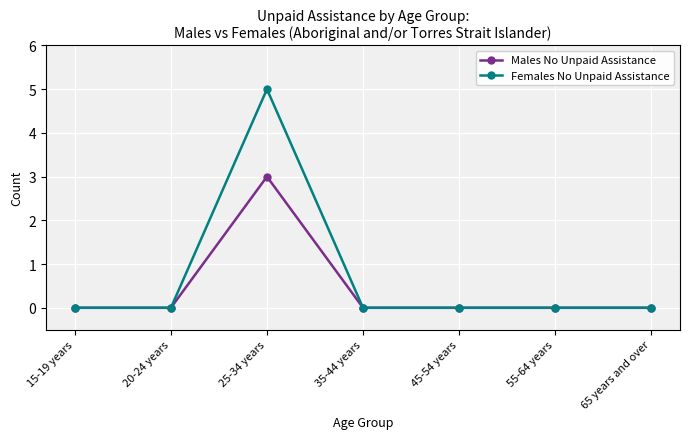

Reading left to right, transcribe all the data shown in this chart.

Males No Unpaid Assistance: 15-19 years=0	20-24 years=0	25-34 years=3	35-44 years=0	45-54 years=0	55-64 years=0	65 years and over=0
Females No Unpaid Assistance: 15-19 years=0	20-24 years=0	25-34 years=5	35-44 years=0	45-54 years=0	55-64 years=0	65 years and over=0